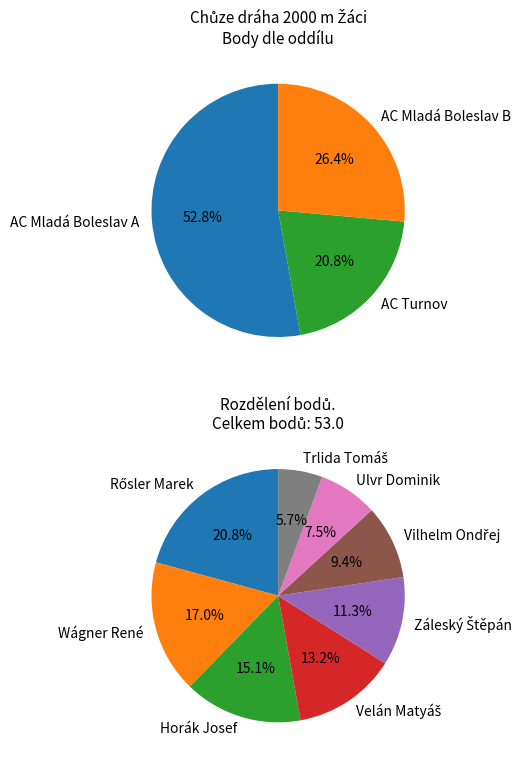

What percentage is NOT represented by Ulvr Dominik?

92.5%